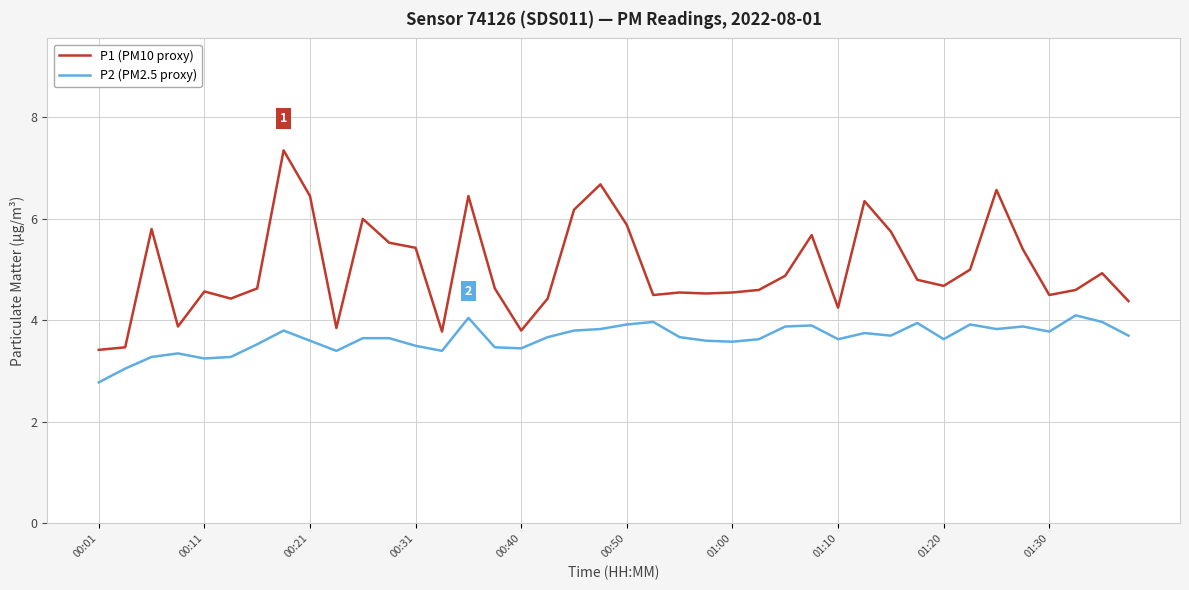

True or false: P2 (PM2.5 proxy) and P1 (PM10 proxy) intersect in this chart.

False